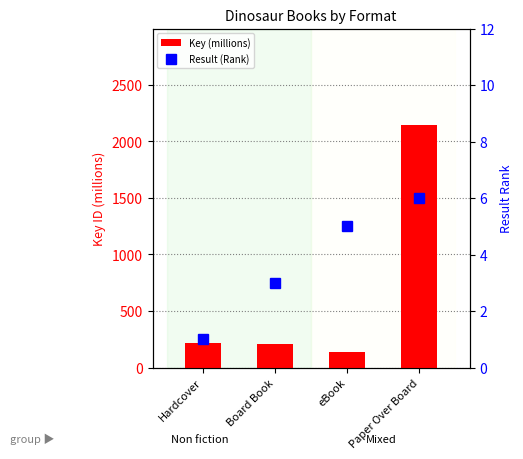

How many groups of bars are there?

4